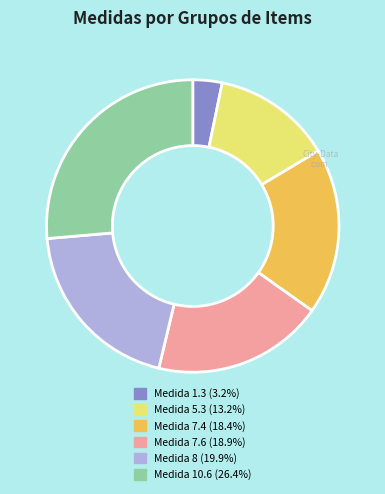

How many segments does this pie chart have?

6